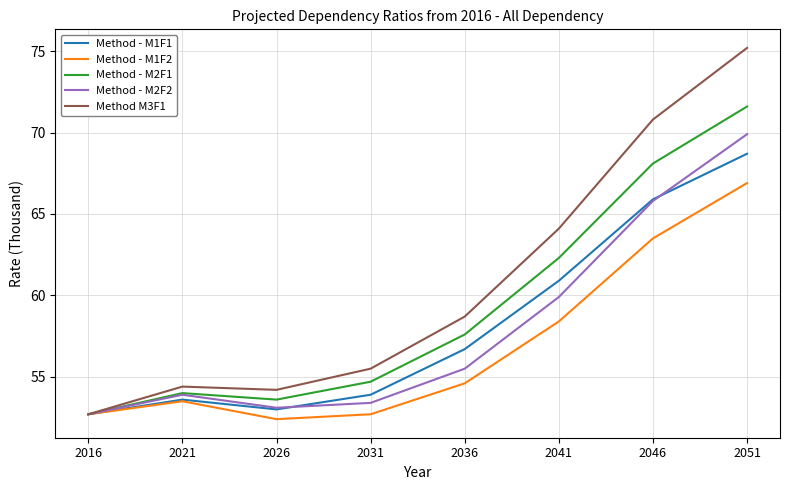

What is the difference between the maximum and minimum values in the Method - M1F2 series?

14.5